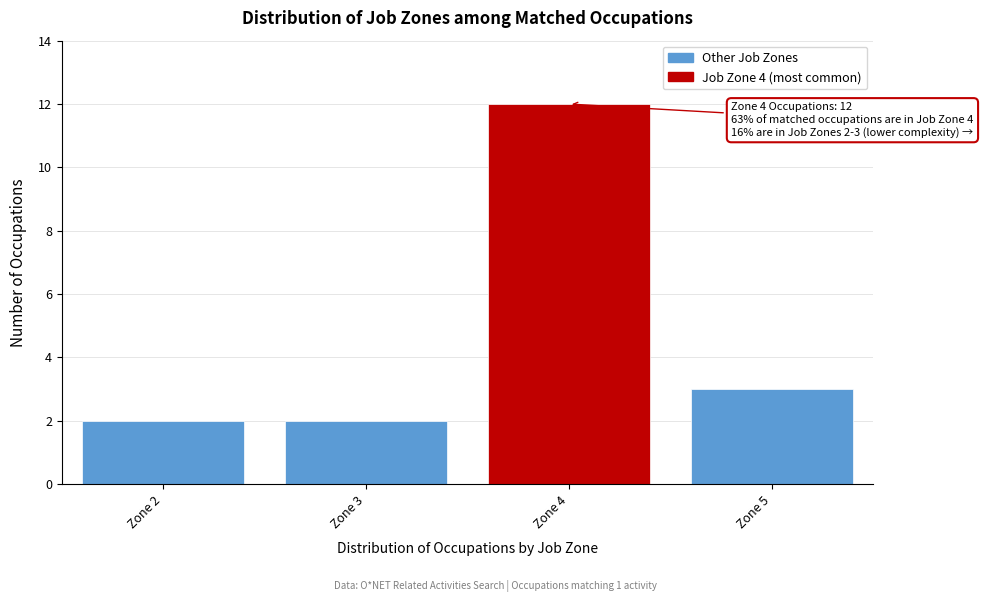

Reading right to left, what are all the values shown in this chart?

3	12	2	2